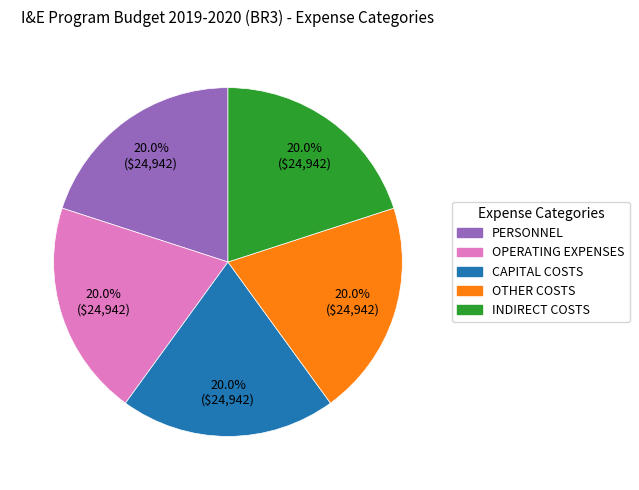

How many segments does this pie chart have?

5